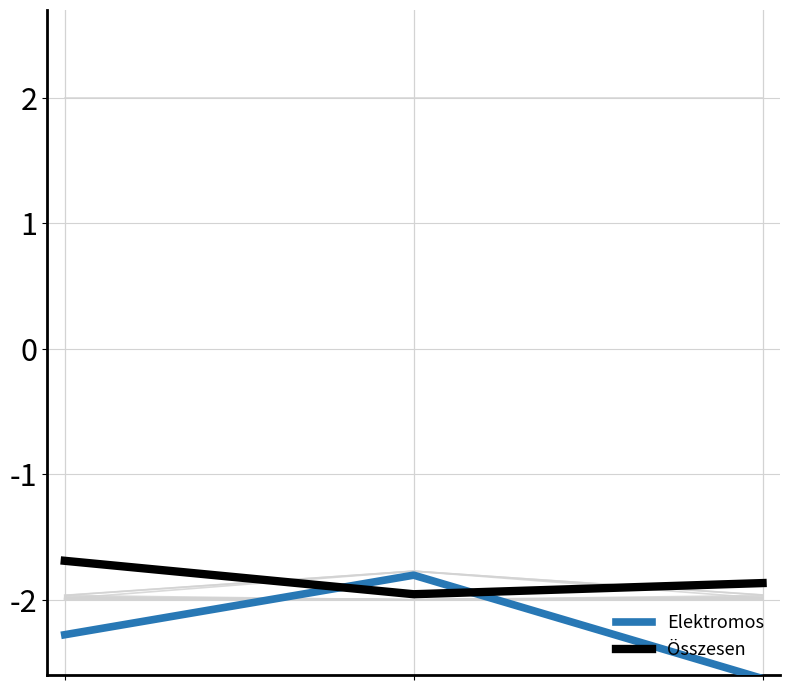

Which series has the largest range (max minus min)?

Elektromos